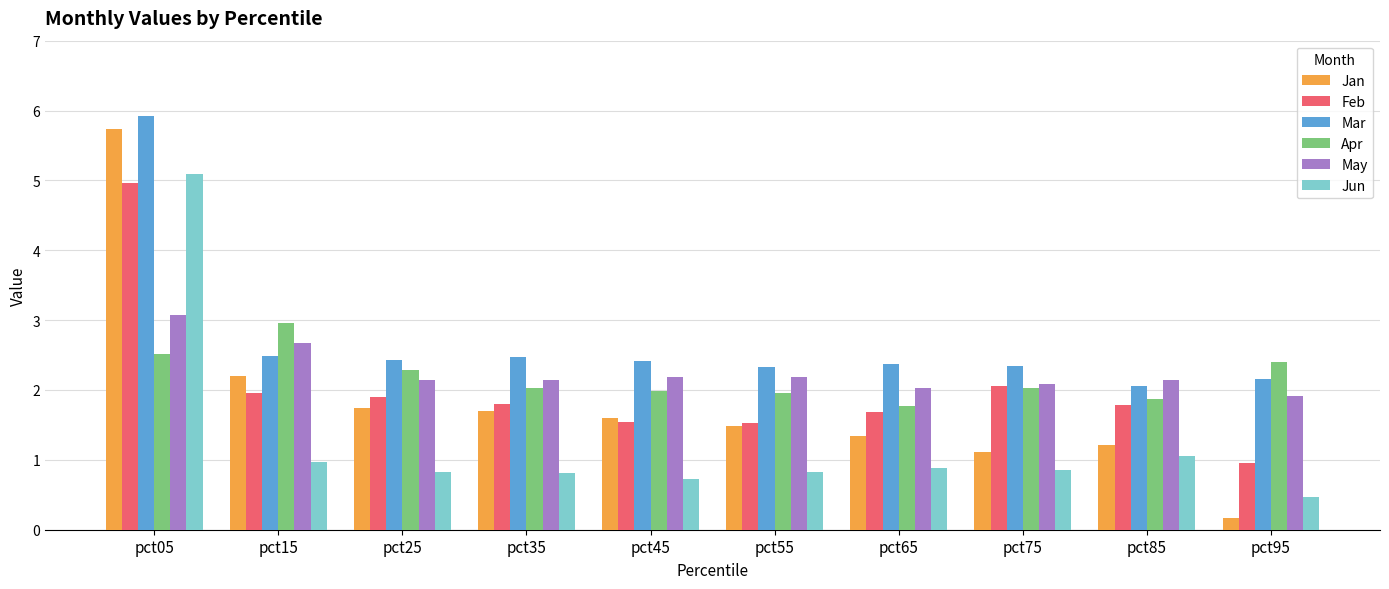

Read the Jun value at pct85.

1.1